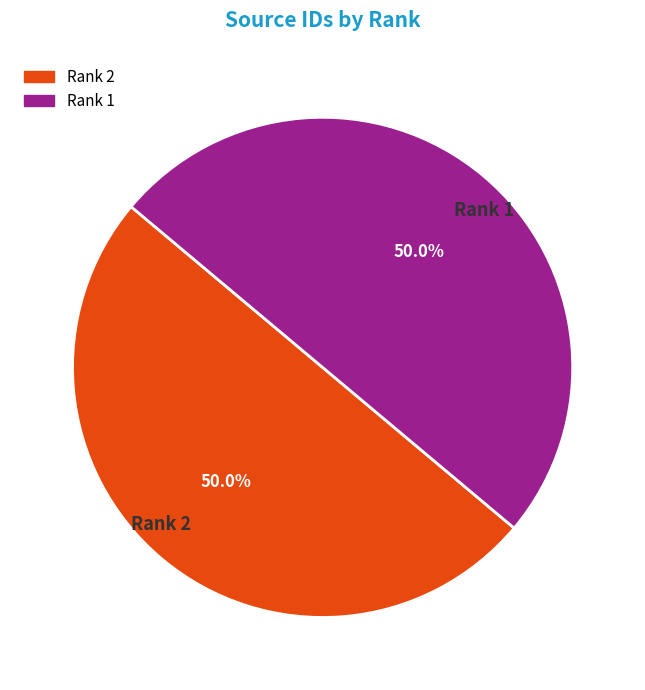

Approximately how many times larger is the value at Rank 2 compared to Rank 1?

1.0